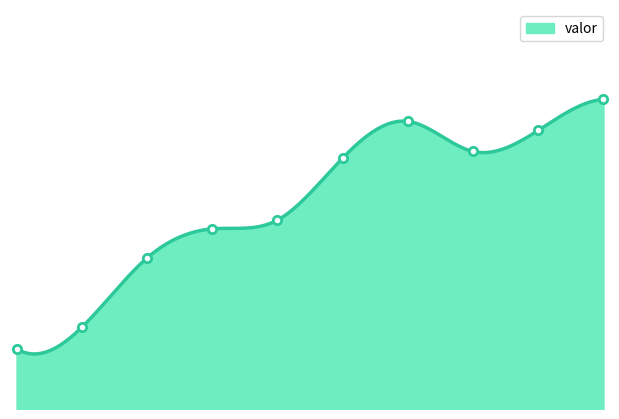

How many interior local peaks (higher than both neighbors) does the data have?

1